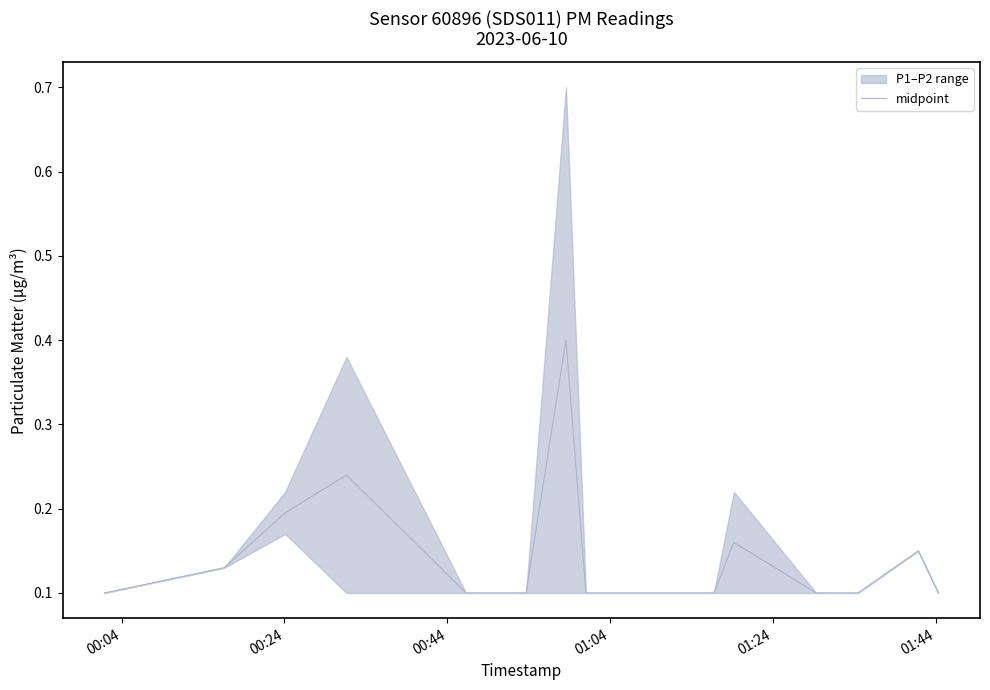

What is the highest value of the midpoint series?

0.4